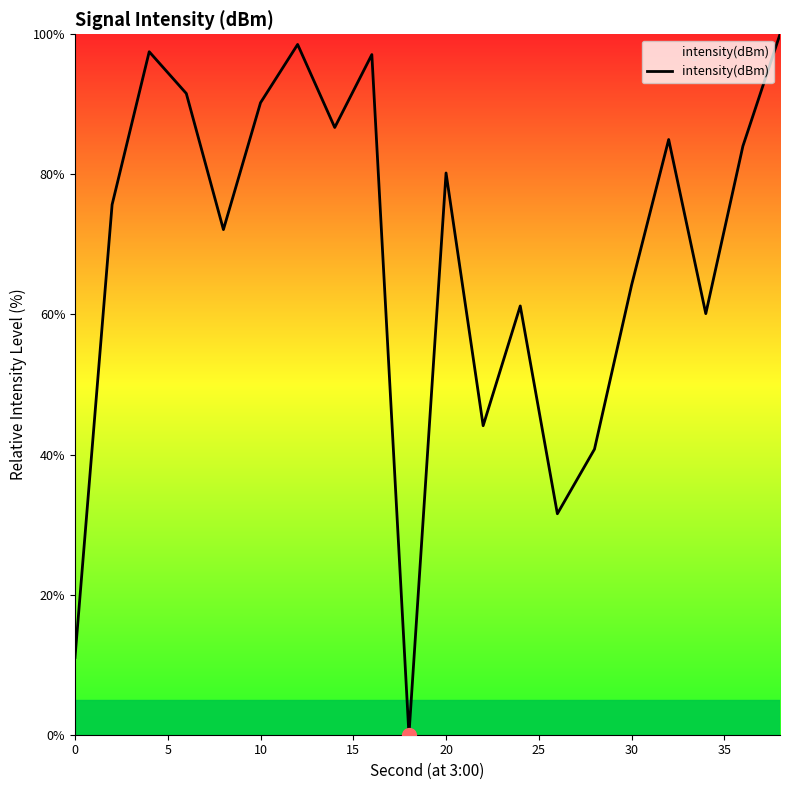

What is the maximum value shown in the chart?

100.0